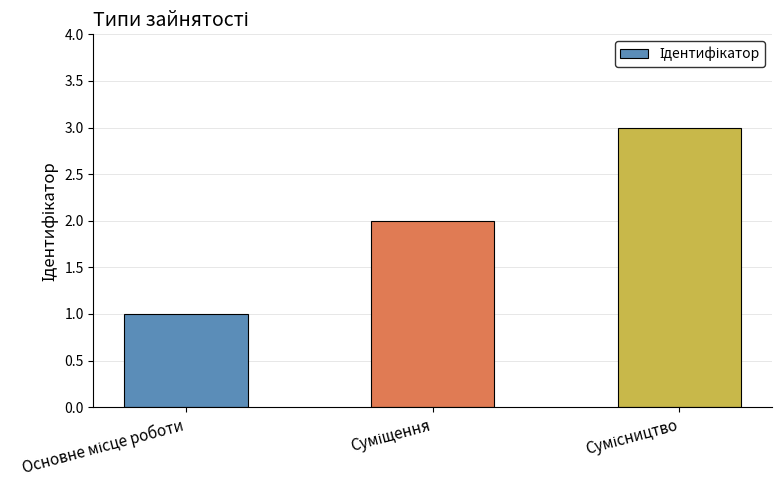

How many bars are there in total?

3